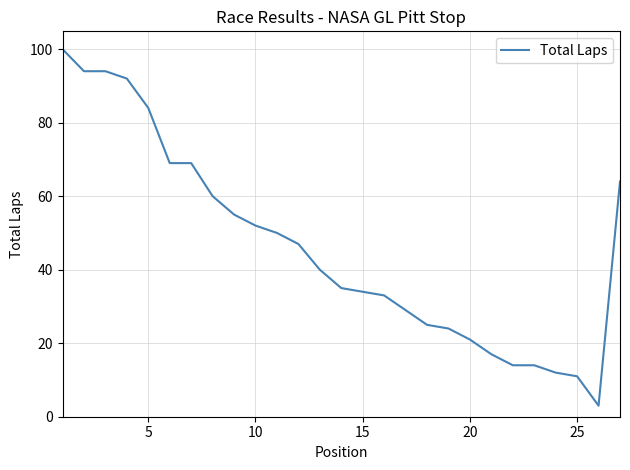

What is the minimum value shown in the chart?

3